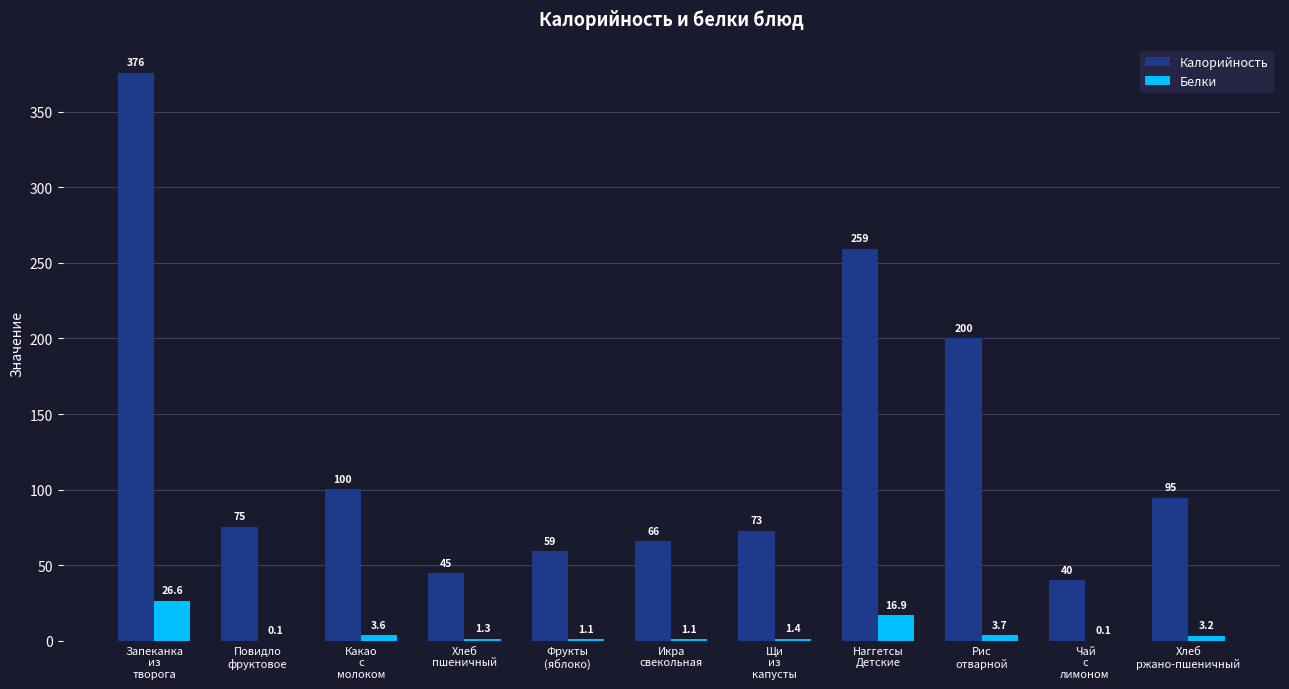

Is the value of Белки at Хлеб
пшеничный greater than the value of Калорийность at Запеканка
из
творога?

No